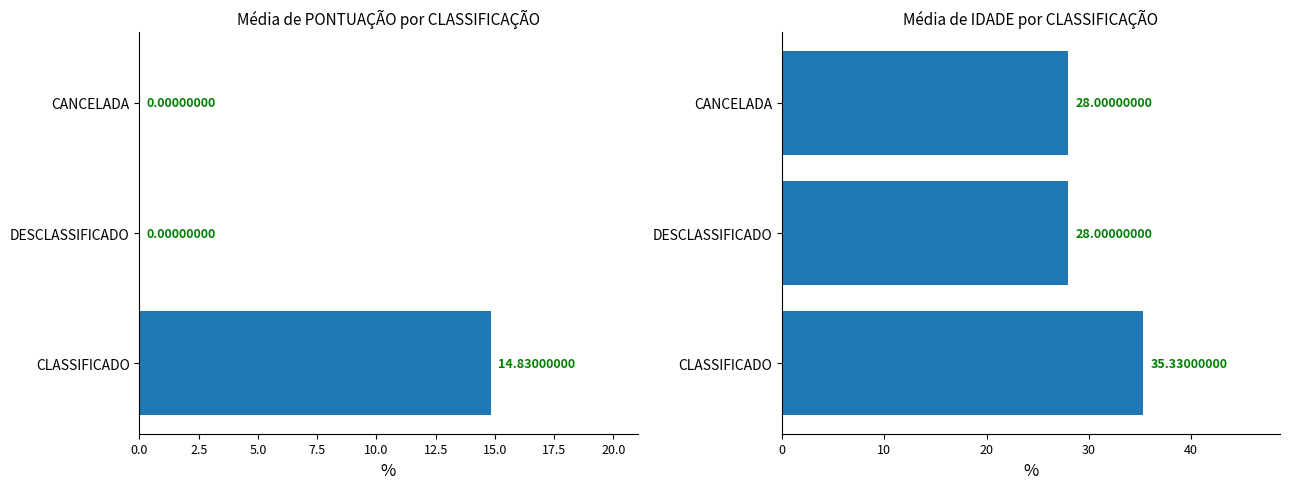

What is the sum of the Média de PONTUAÇÃO values at 5.0 and 0.0?

14.8